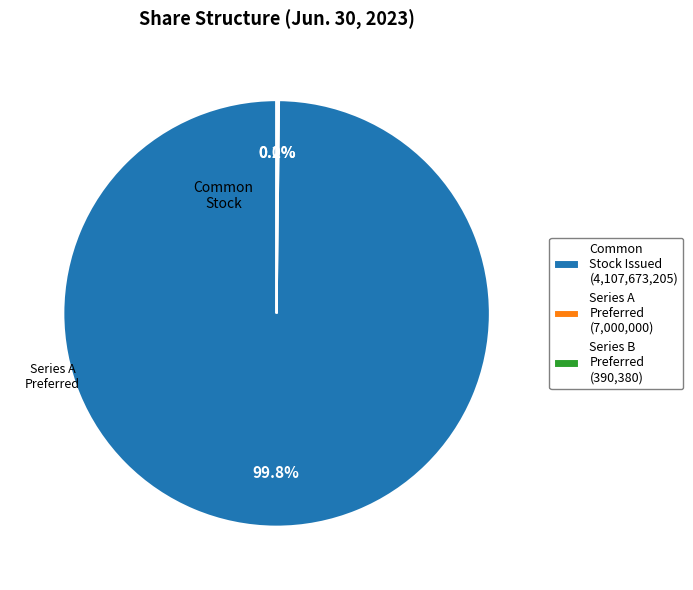

What is the largest slice in the pie chart?

Common Stock Issued (4,107,673,205)